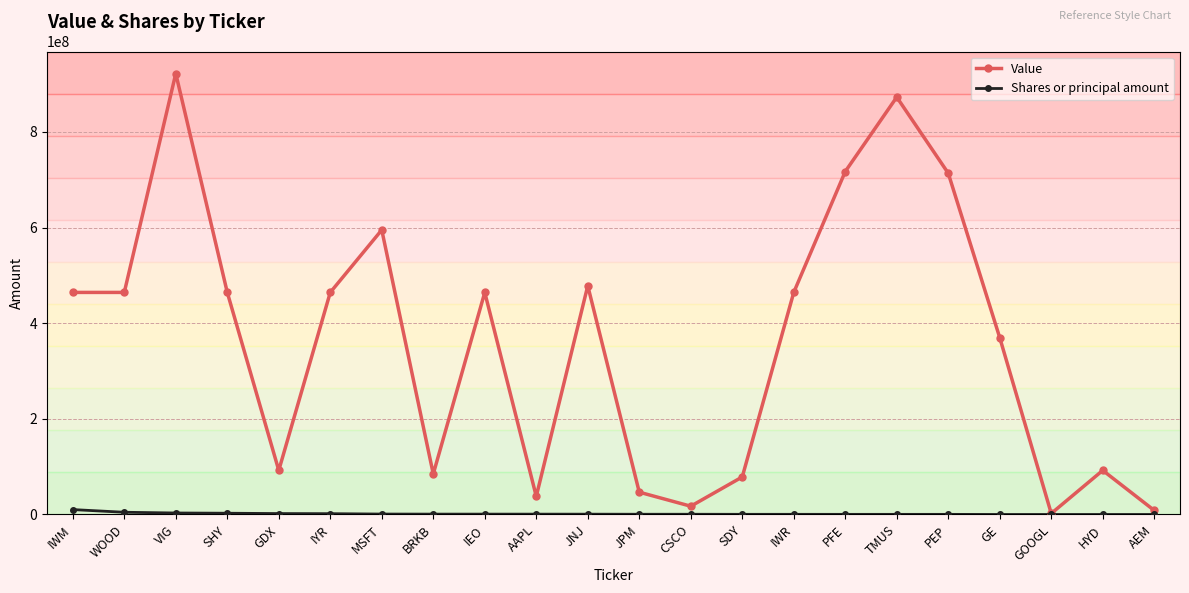

How many lines are shown in the chart?

2